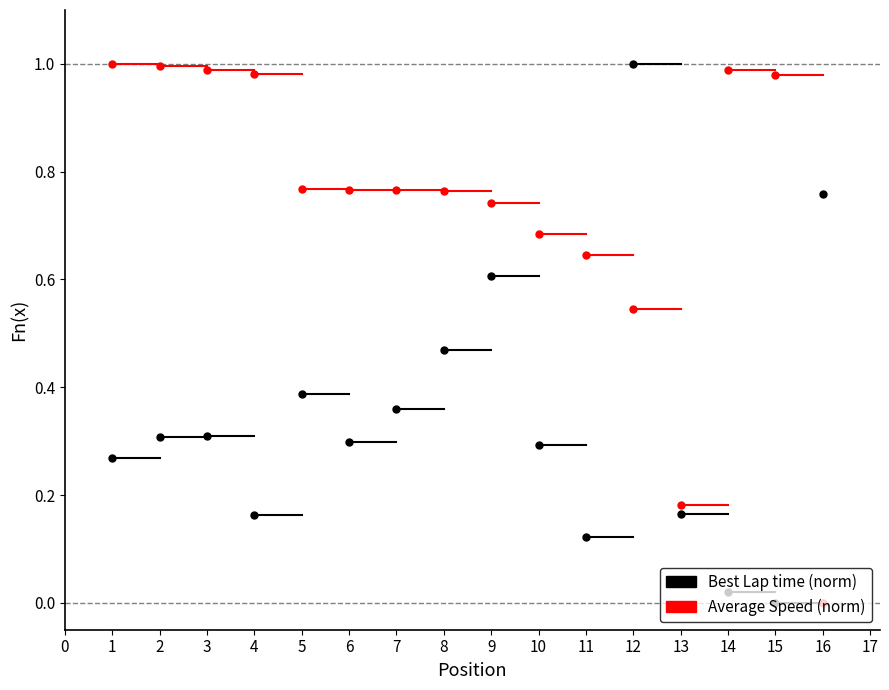

Rank the series at 1 from highest to lowest value.

Average Speed (norm), Best Lap time (norm)